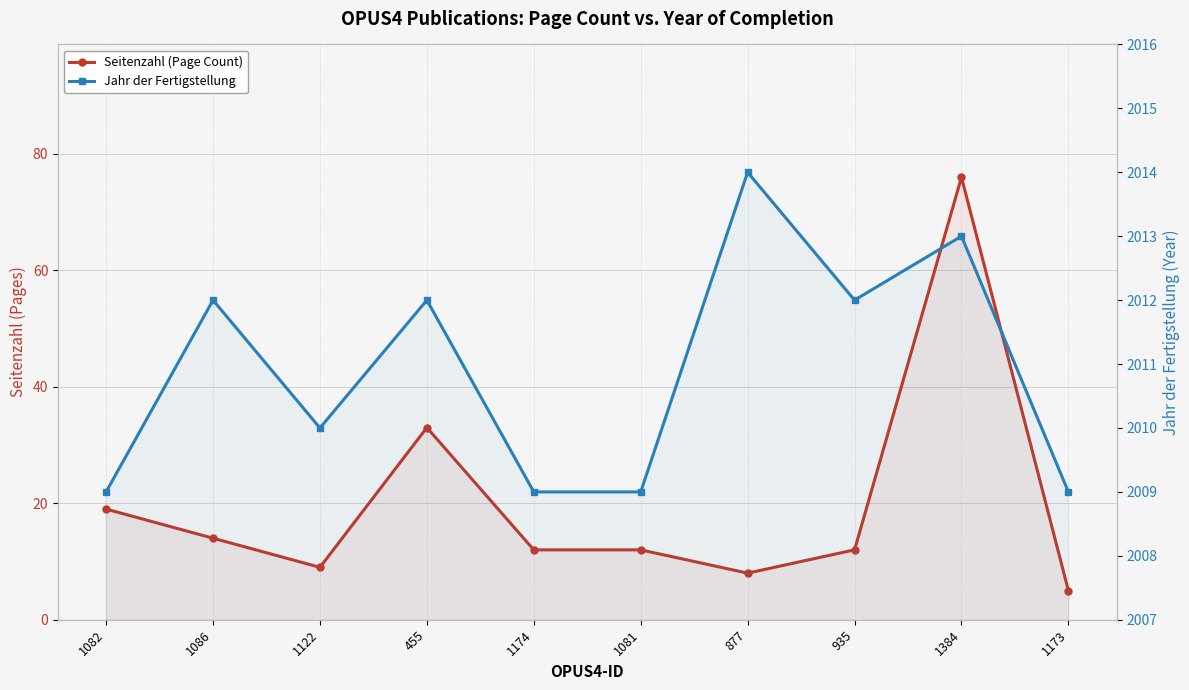

At which category does the chart reach its minimum across all series?

1173